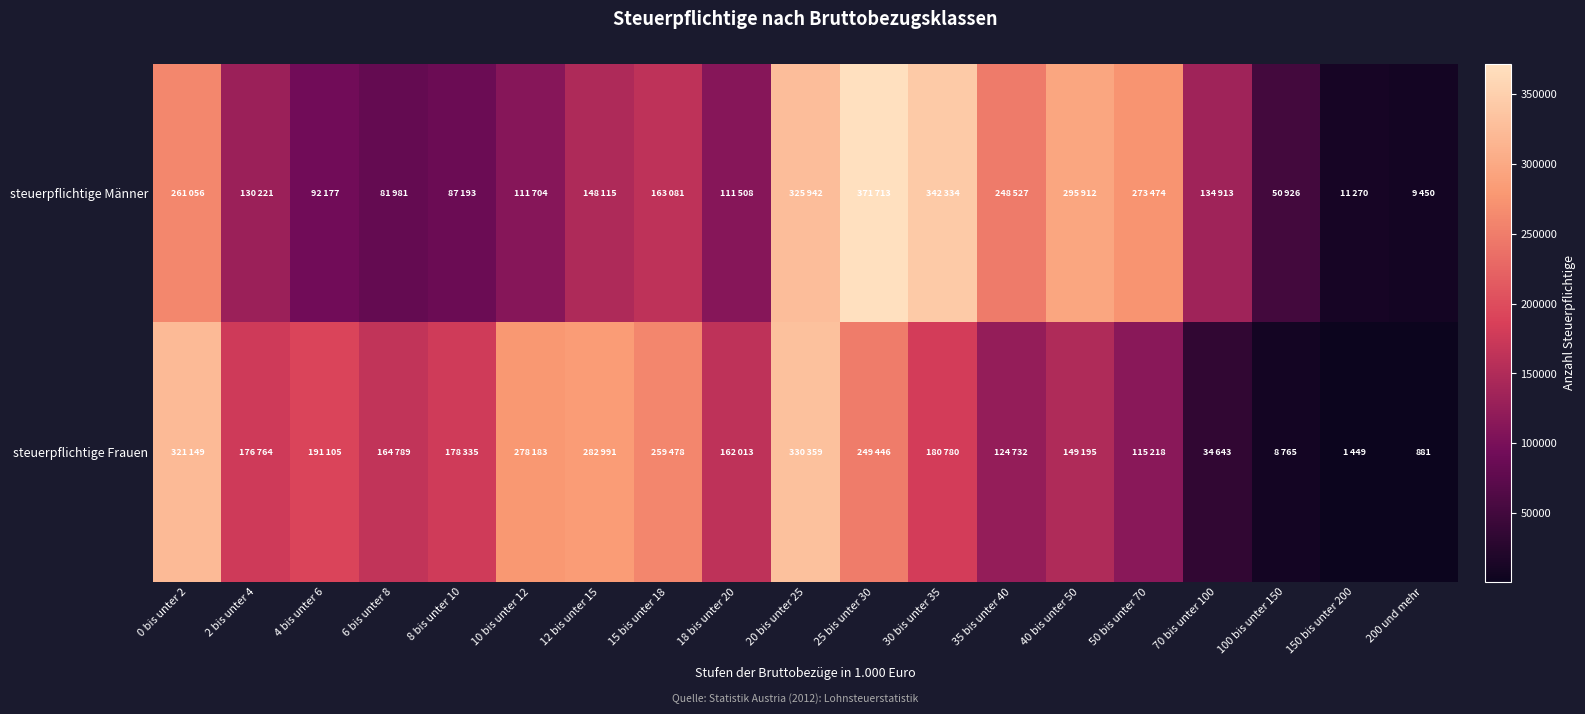

The value of steuerpflichtige Frauen at 35 bis unter 40 is 81647. True or false?

False